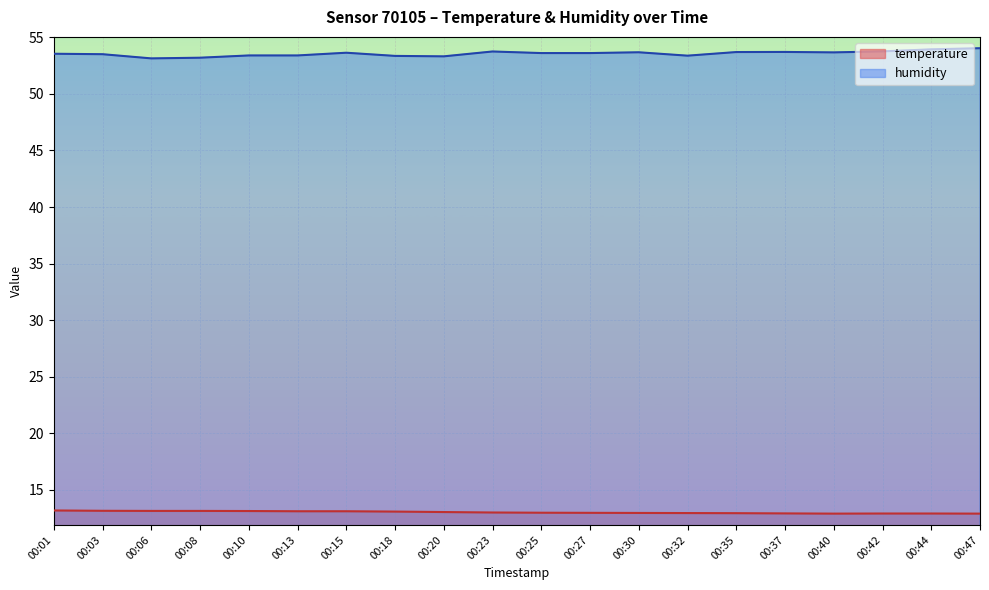

How many lines are shown in the chart?

2